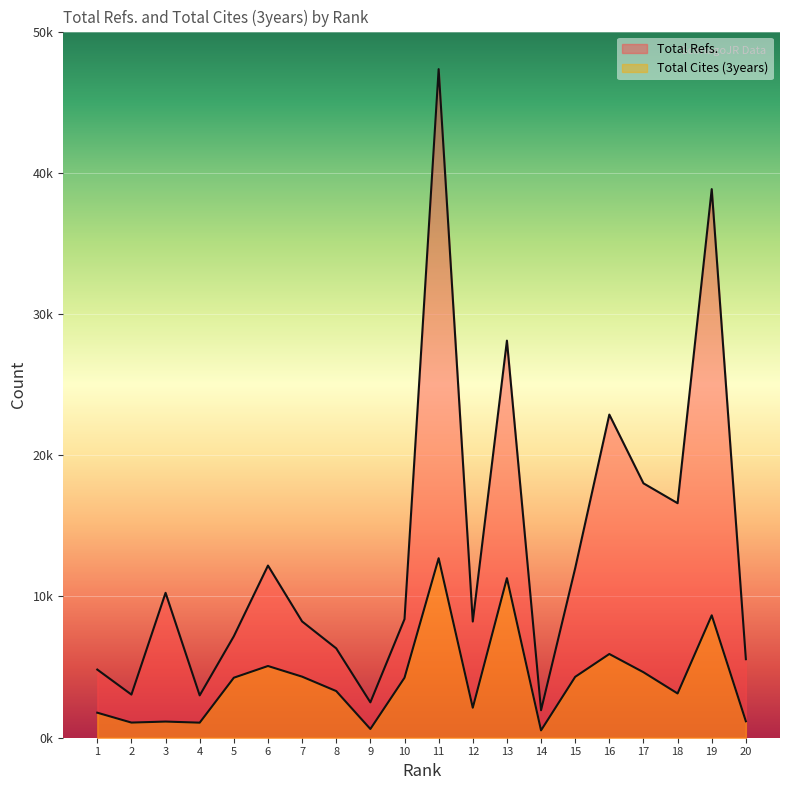

True or false: Total Refs. and Total Cites (3years) cross at least once.

False